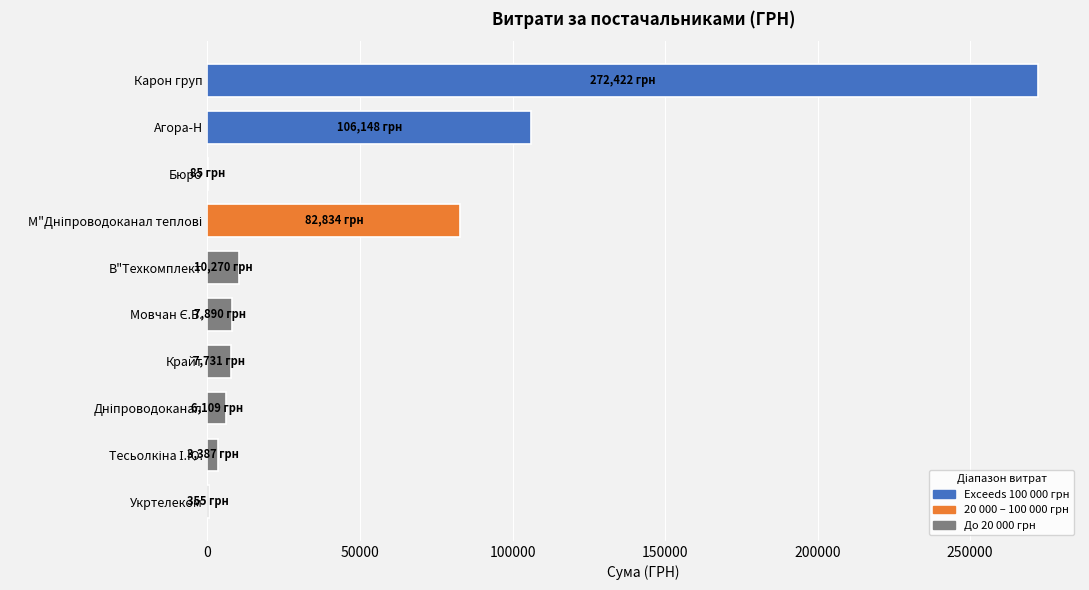

What is the sum of all values?

497230.5